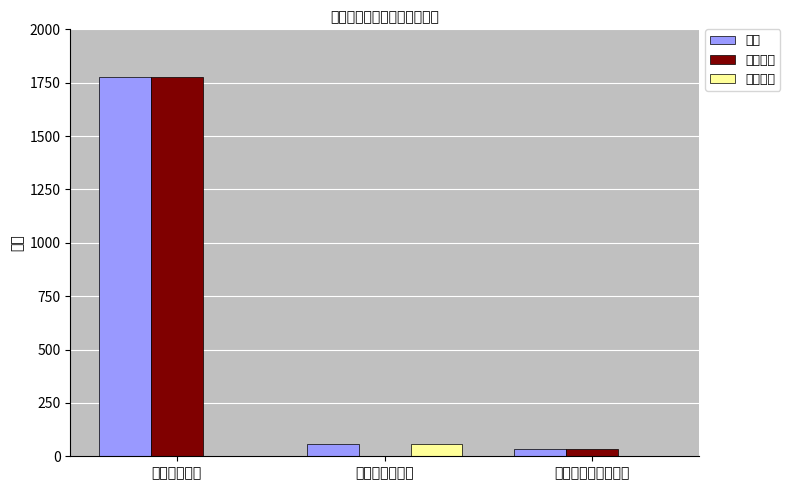

What is the sum of the 人员经费 values at 工资福利支出 and 商品和服务支出?

1777.8